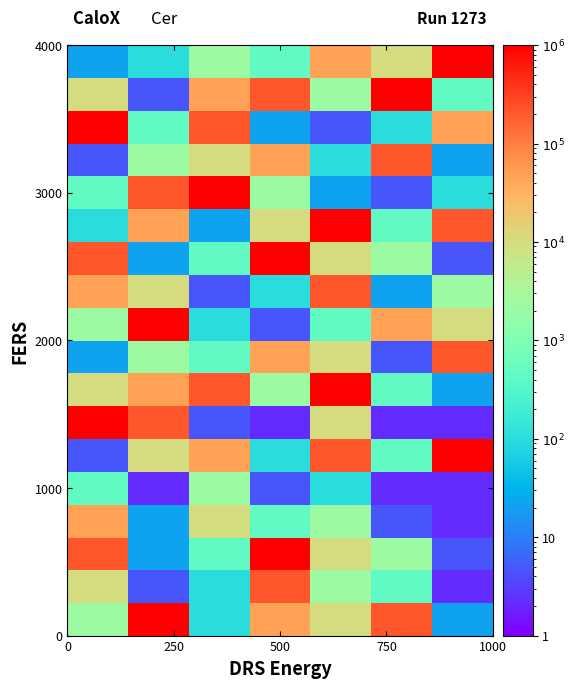

How many data points does each series have?

7